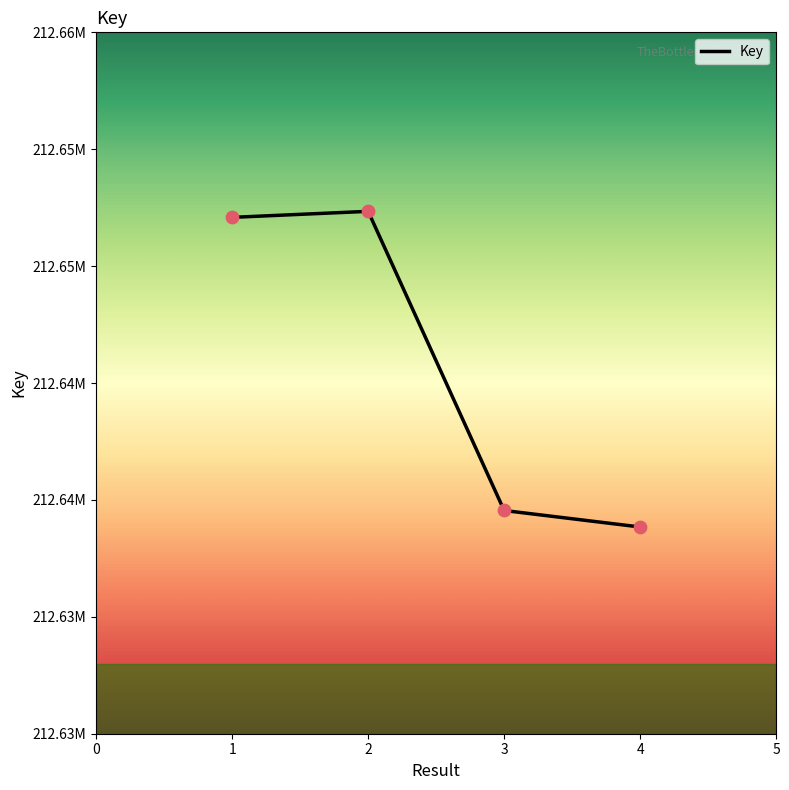

Which has a higher value, 1 or 4?

1